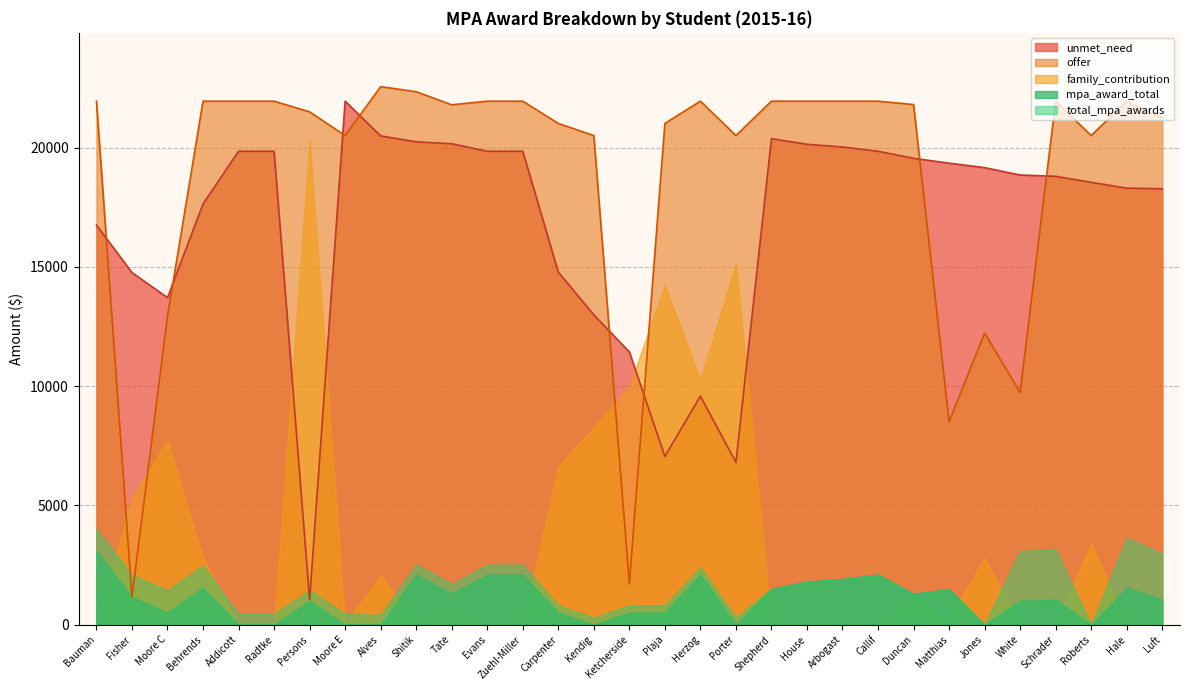

Read the mpa_award_total value at Shitik, to the nearest 100.

2100